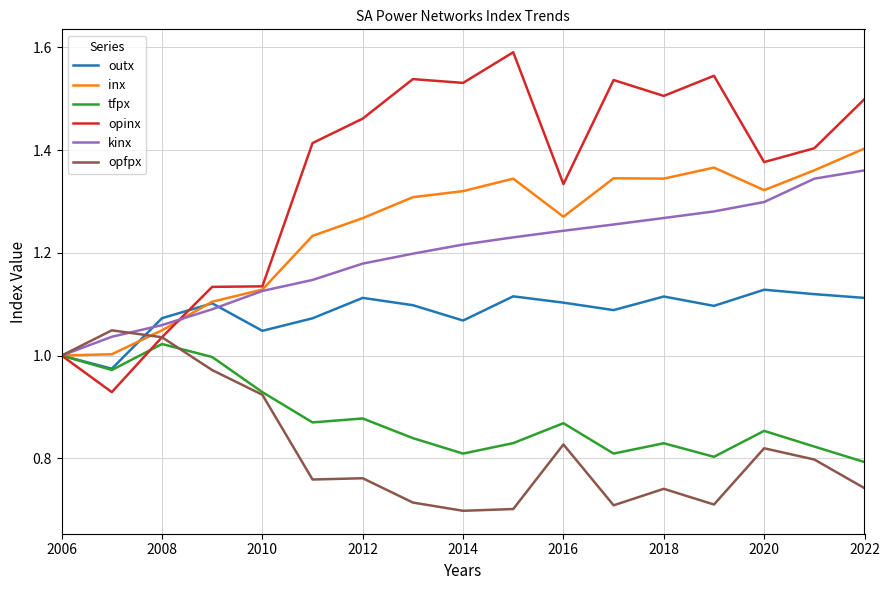

What is the highest value of the opinx series?

1.6